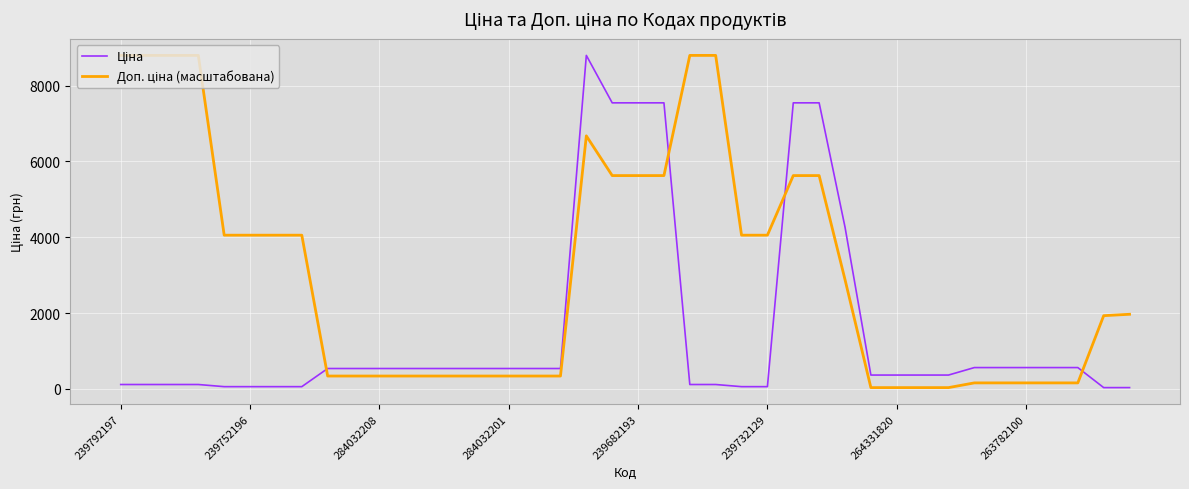

What is the smallest value displayed?

31.3